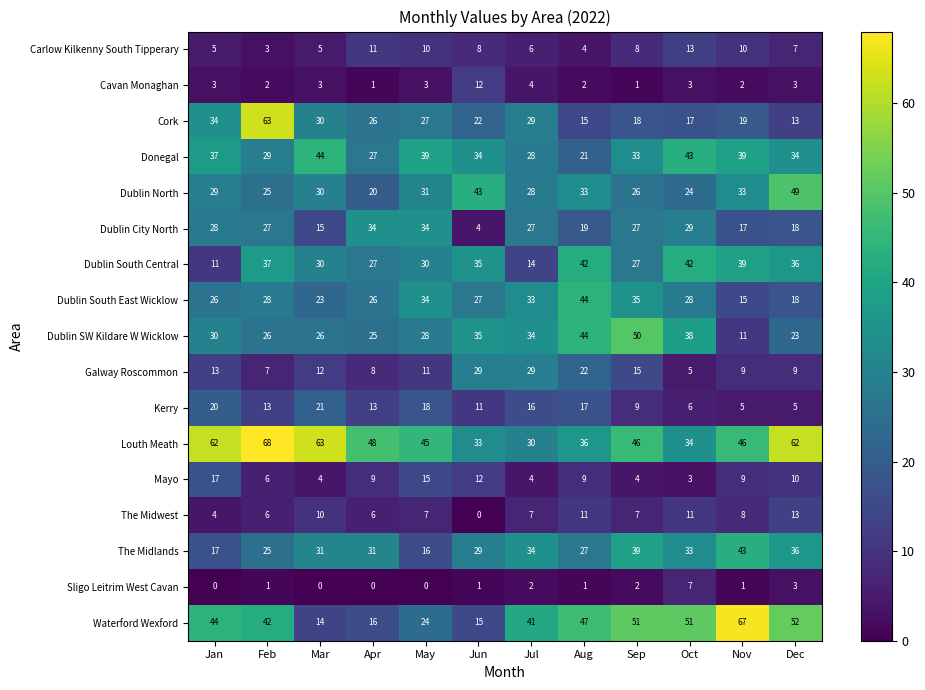

Where is Dublin City North nearest to the value 19?

Aug